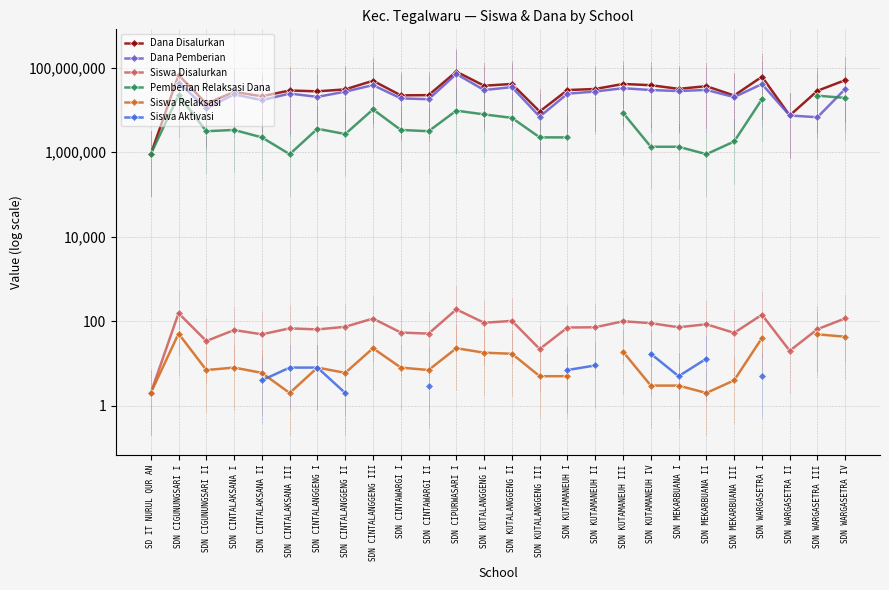

How many lines are shown in the chart?

6